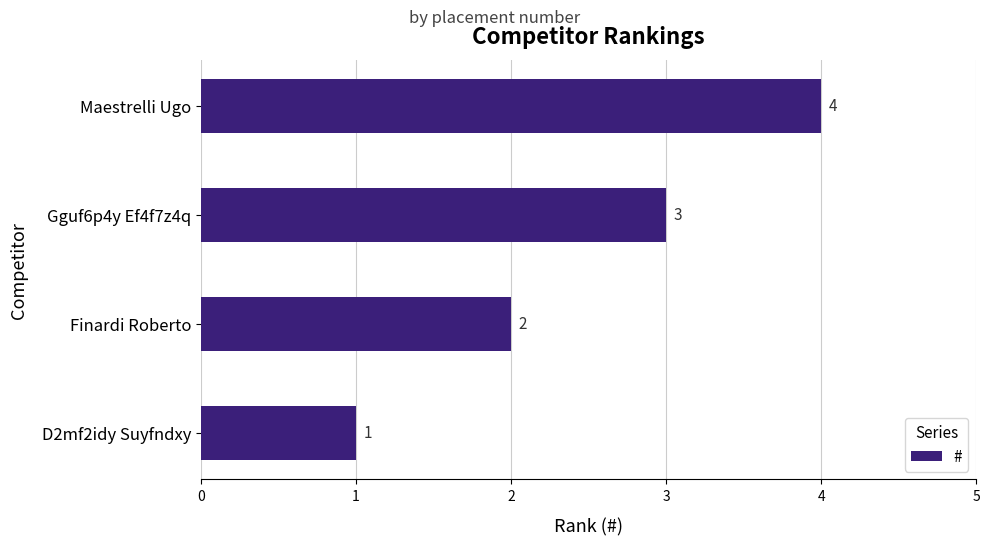

What is the difference between the maximum and minimum values?

3